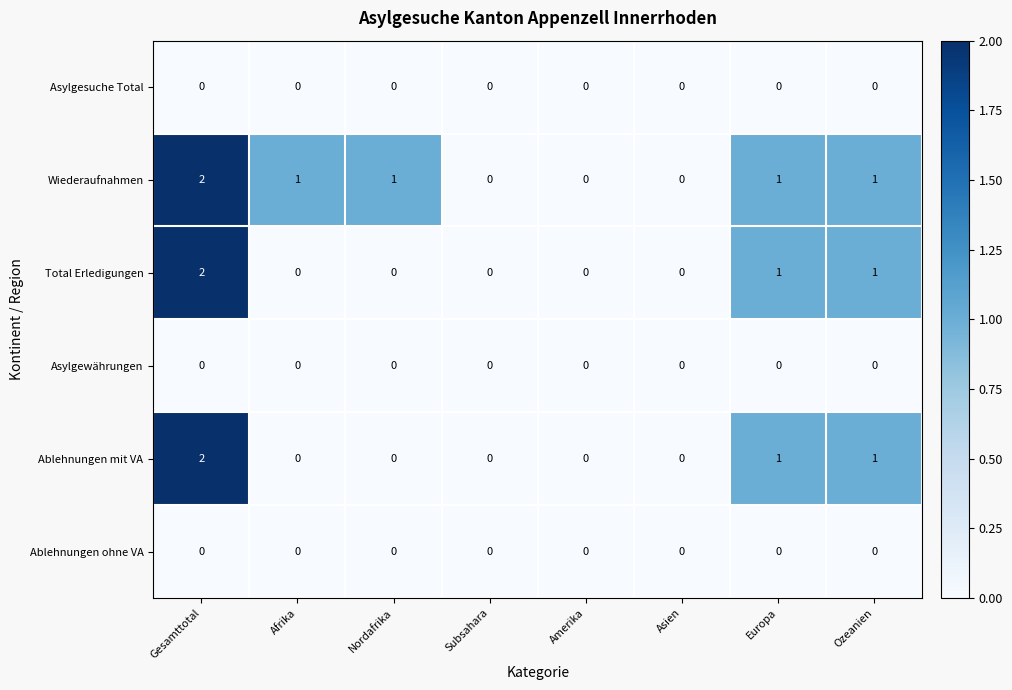

Which series has the largest total across all categories?

Wiederaufnahmen